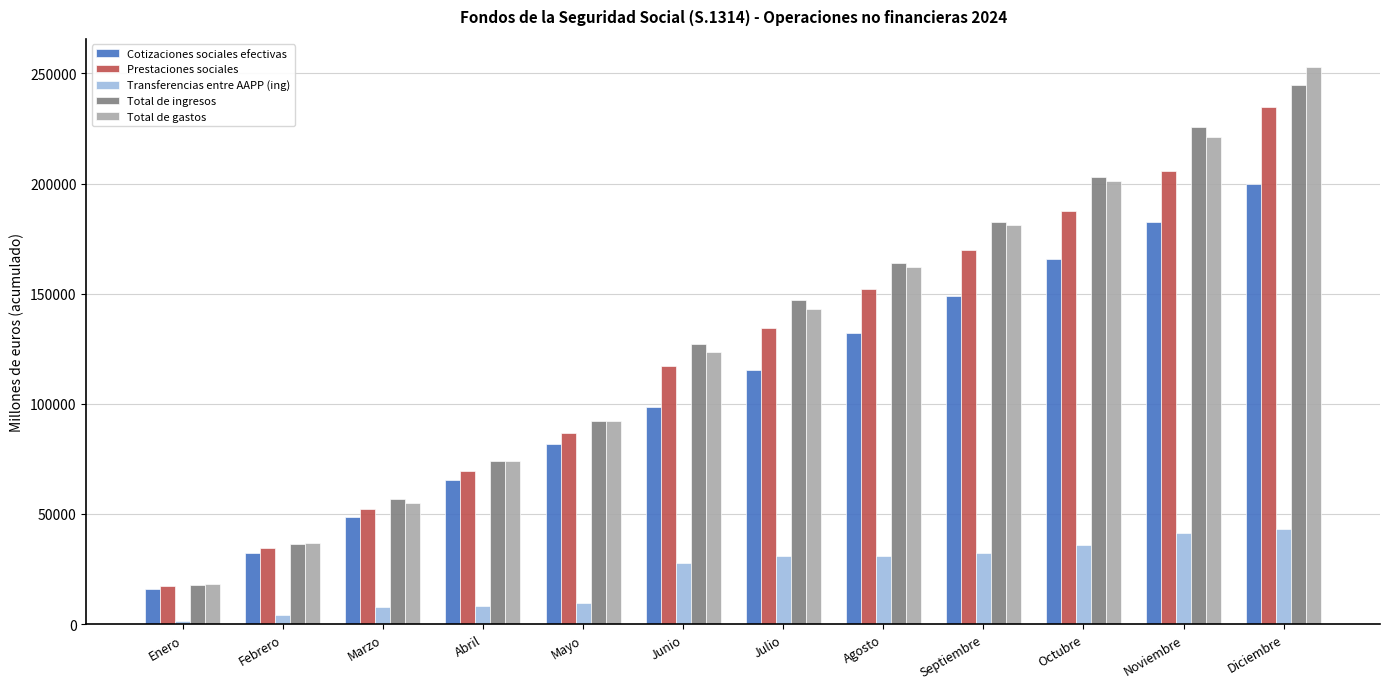

Rank the categories by Total de gastos value from lowest to highest.

Enero, Febrero, Marzo, Abril, Mayo, Junio, Julio, Agosto, Septiembre, Octubre, Noviembre, Diciembre